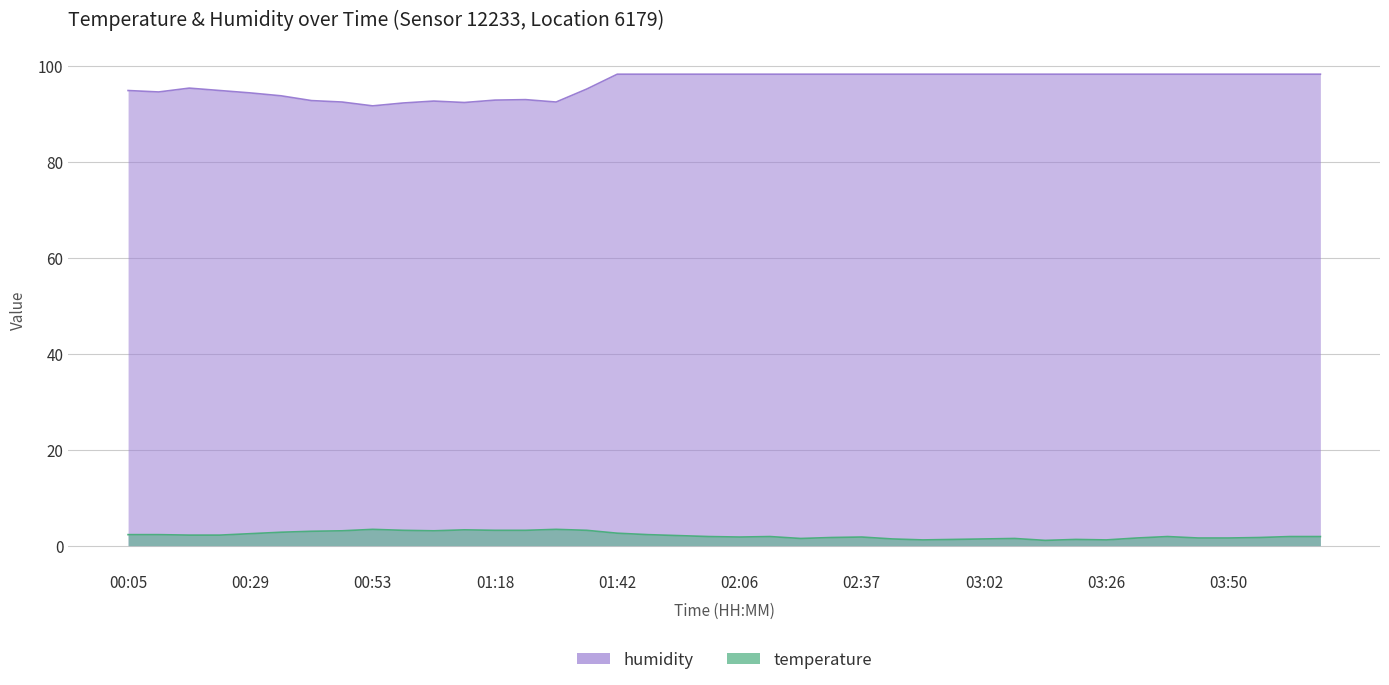

What are all the series names shown in the legend?

humidity, temperature